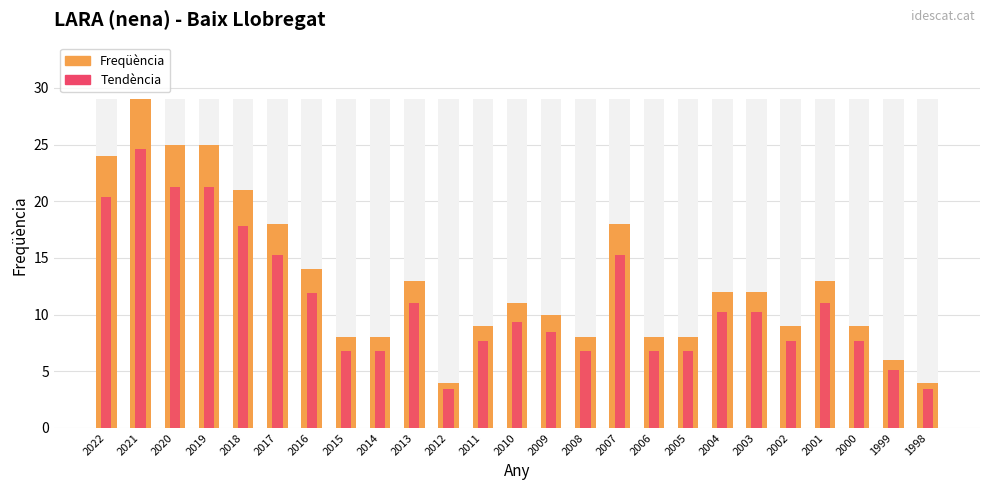

Reading left to right, extract all data points from this chart.

Freqüència: 2022=24.0	2021=29.0	2020=25.0	2019=25.0	2018=21.0	2017=18.0	2016=14.0	2015=8.0	2014=8.0	2013=13.0	2012=4.0	2011=9.0	2010=11.0	2009=10.0	2008=8.0	2007=18.0	2006=8.0	2005=8.0	2004=12.0	2003=12.0	2002=9.0	2001=13.0	2000=9.0	1999=6.0	1998=4.0
Tendència: 2022=20.4	2021=24.6	2020=21.2	2019=21.2	2018=17.8	2017=15.3	2016=11.9	2015=6.8	2014=6.8	2013=11.0	2012=3.4	2011=7.6	2010=9.3	2009=8.5	2008=6.8	2007=15.3	2006=6.8	2005=6.8	2004=10.2	2003=10.2	2002=7.6	2001=11.0	2000=7.6	1999=5.1	1998=3.4